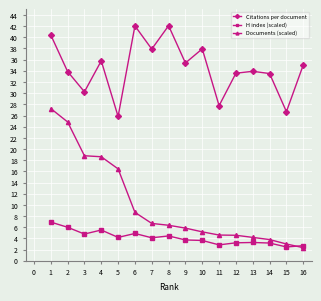

List the series in order of their peak value, lowest first.

H index (scaled), Documents (scaled), Citations per document